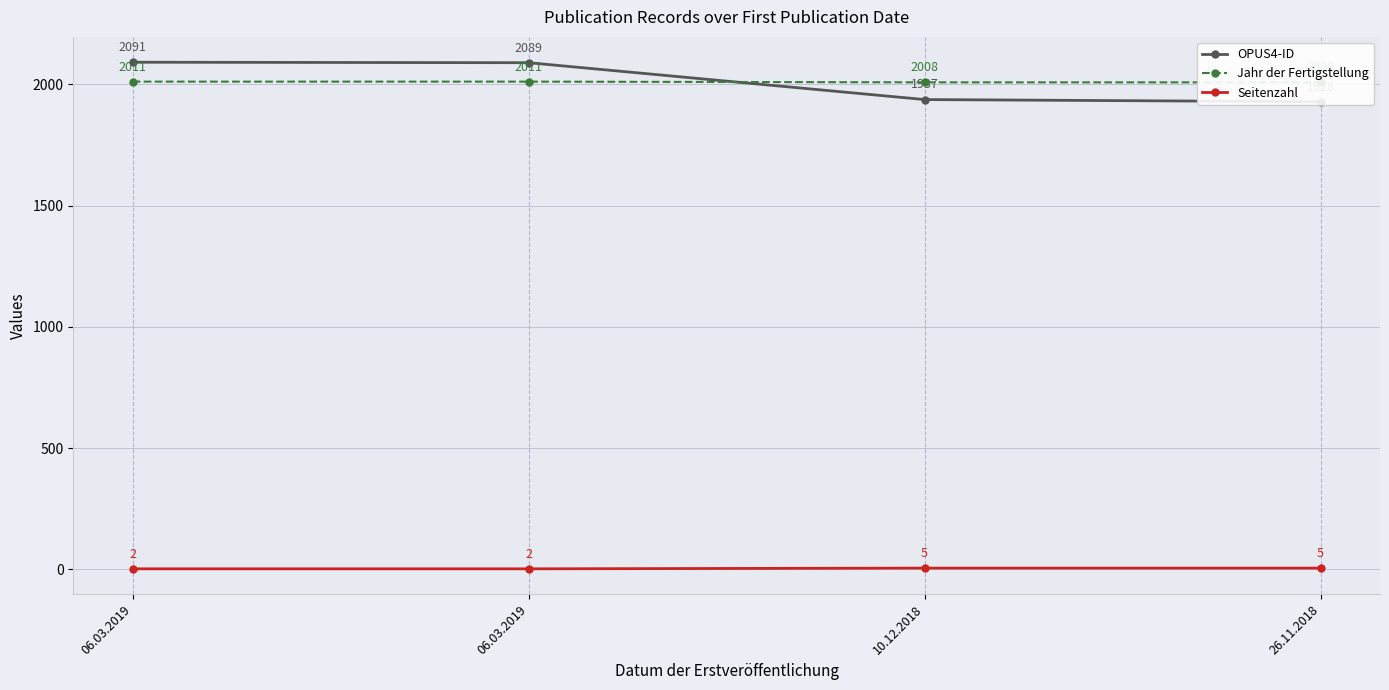

What is the difference between the highest and lowest values at 26.11.2018?

2003